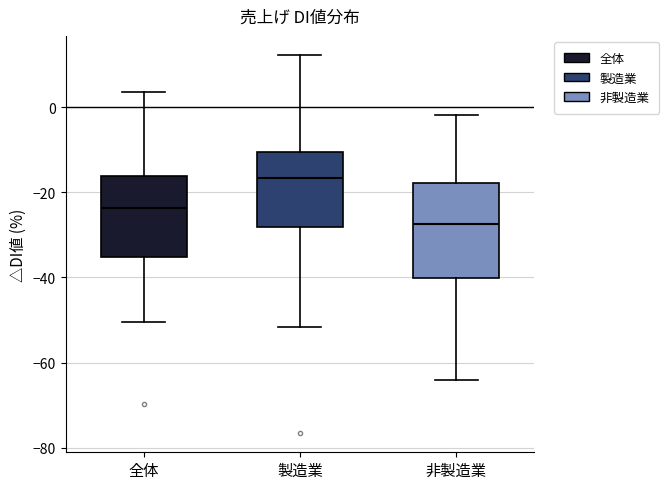

Reading left to right, transcribe this box plot: for each box, give where its median line is, the range the box spans, and where its two whiskers end, as read against the y-axis. The values are not printed on the chart, so give them approximately, as read against the axis.

全体: median -24, box -36 to -16, whiskers -50 to 4
製造業: median -16, box -28 to -10, whiskers -52 to 12
非製造業: median -28, box -40 to -18, whiskers -64 to -2